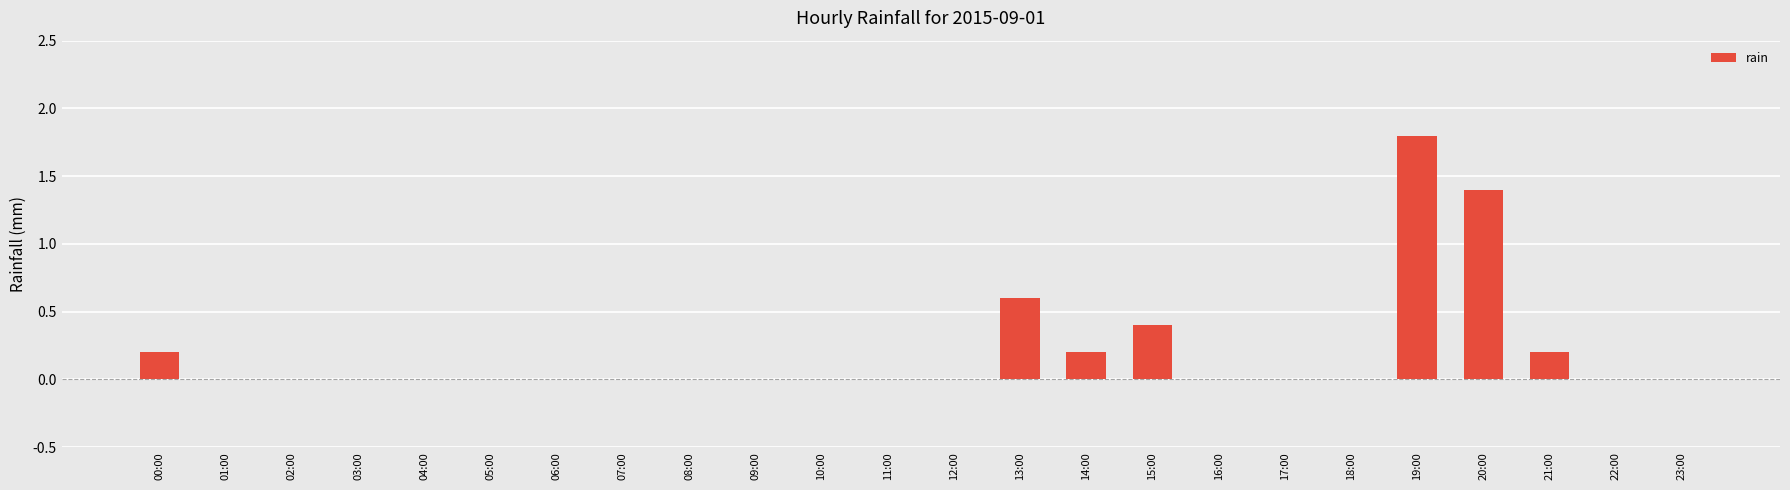

What is the greatest value displayed?

1.8